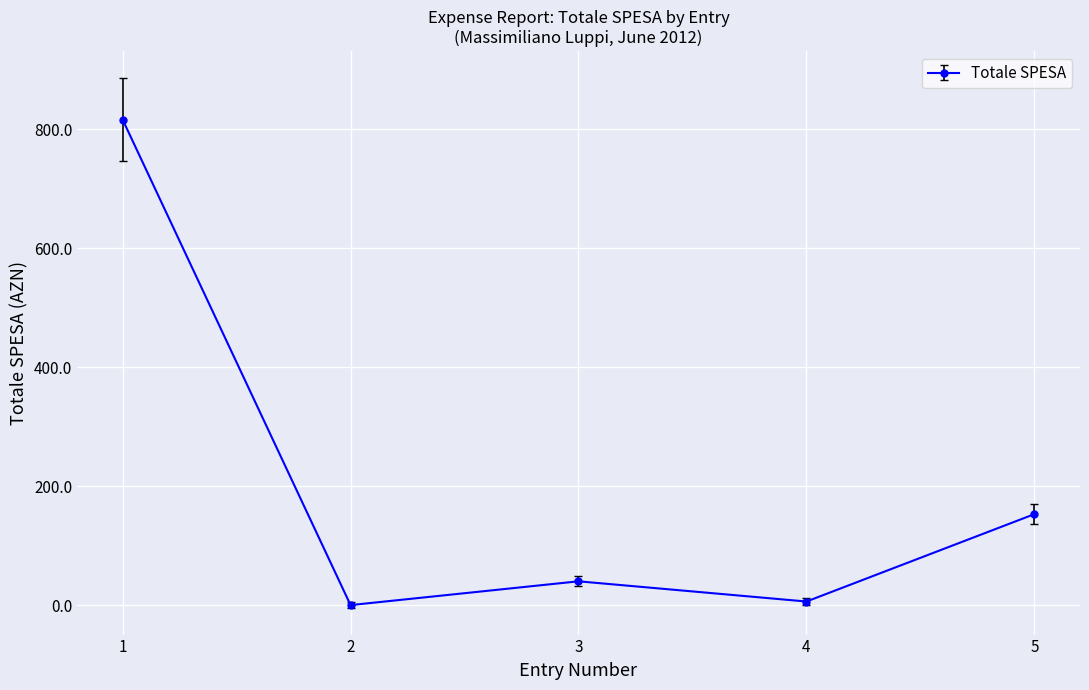

At which category does the data reach its first local peak?

3